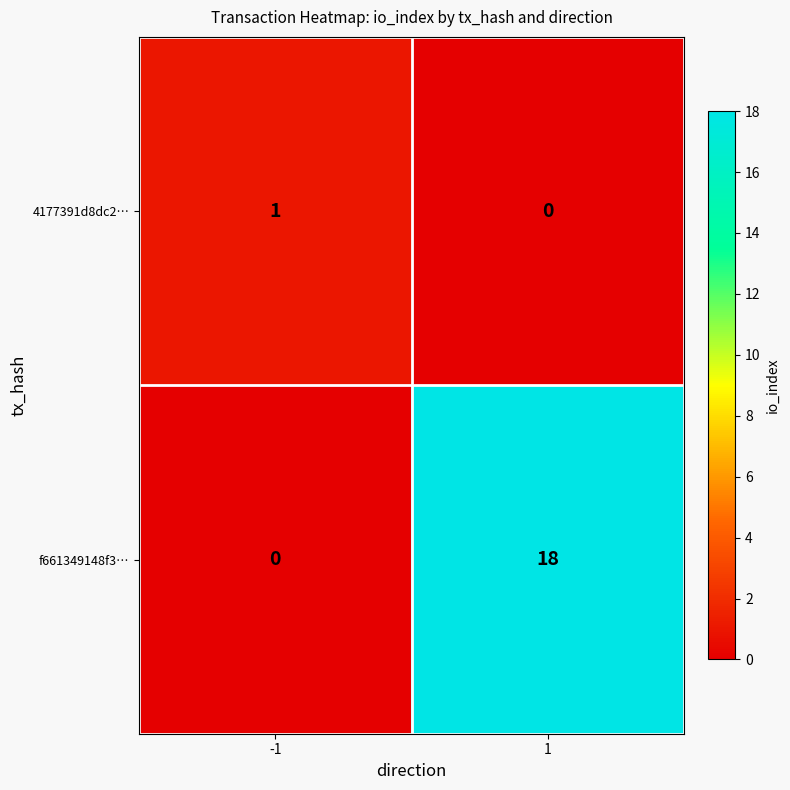

At which category is the sum across all series the highest?

1